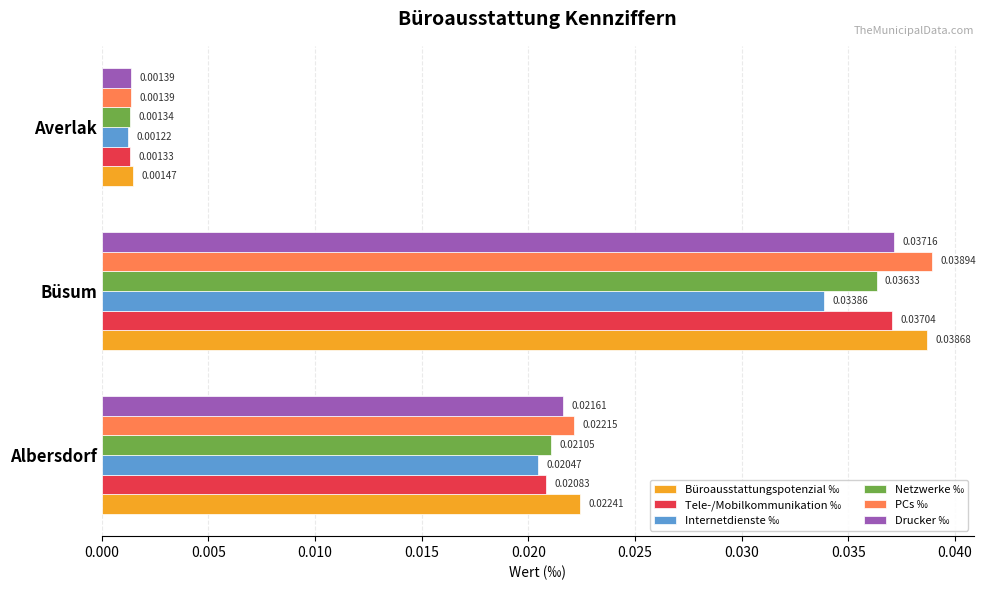

At how many categories does at least one series exceed 0?

3